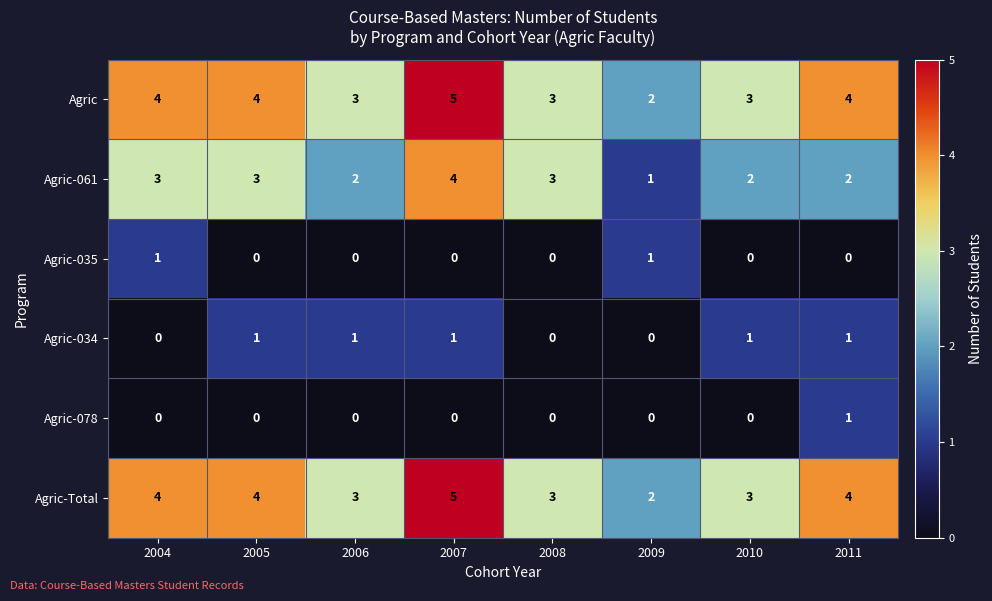

Count the Agric-061 values in the range 2 to 3.

6